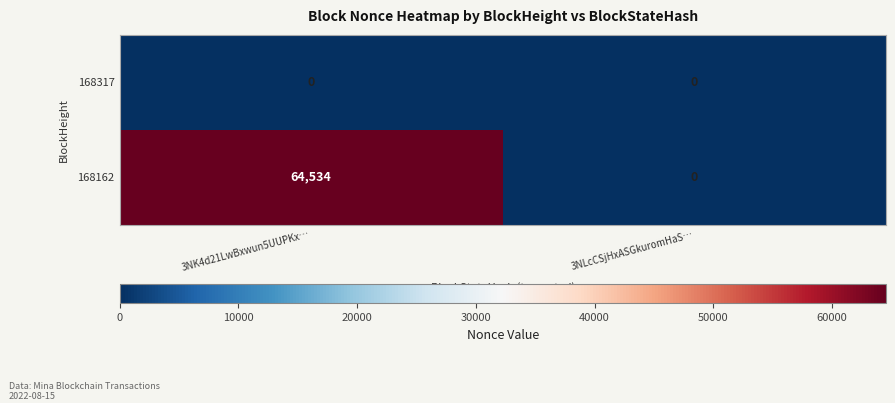

Count the number of categories in the chart.

2